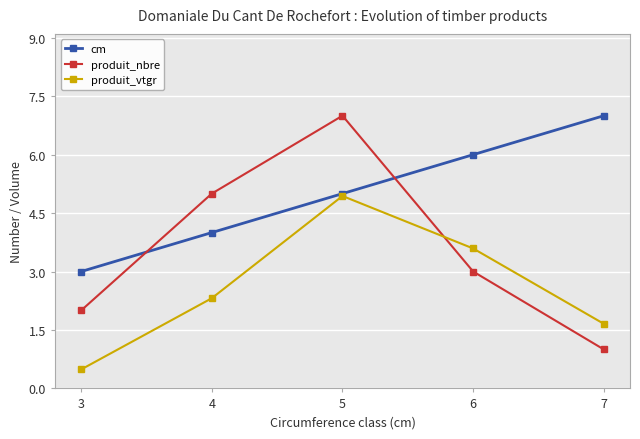

The value of produit_vtgr at 4 is 1.1. True or false?

False